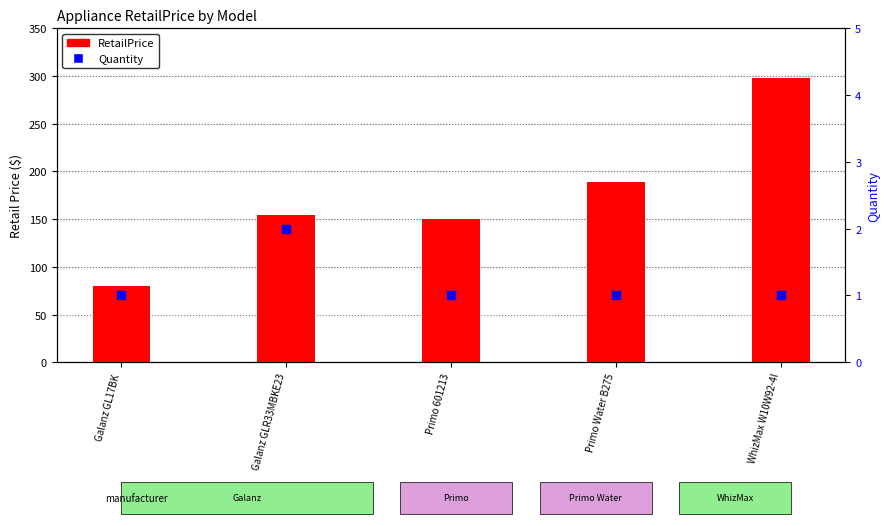

At which category is the sum across all series the highest?

WhizMax W10W92-4I